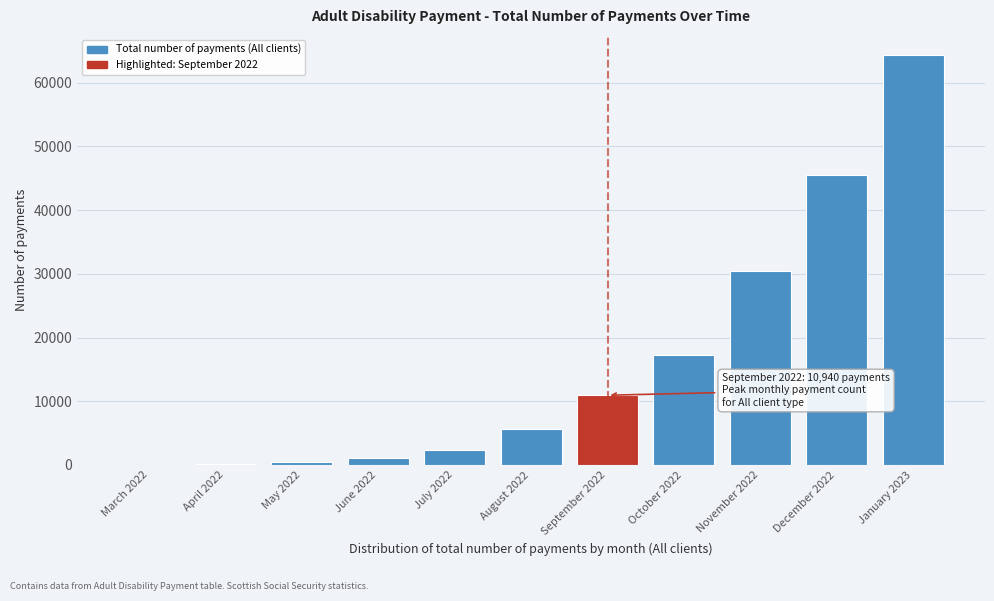

Where is the data nearest to the value 32137?

November 2022